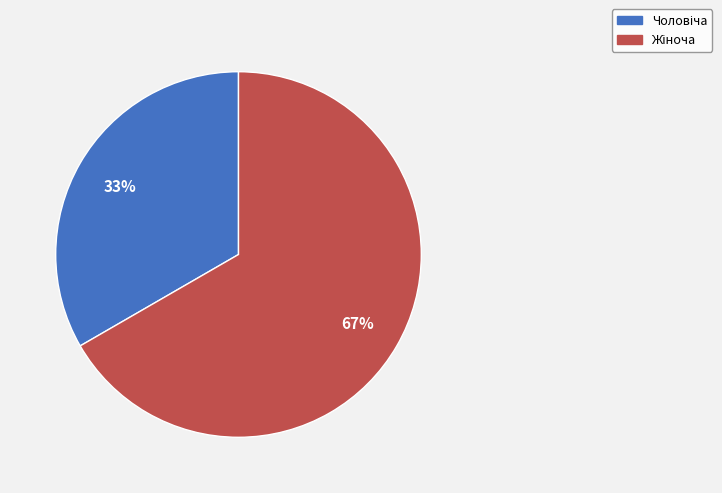

Does any single category account for the majority?

Yes